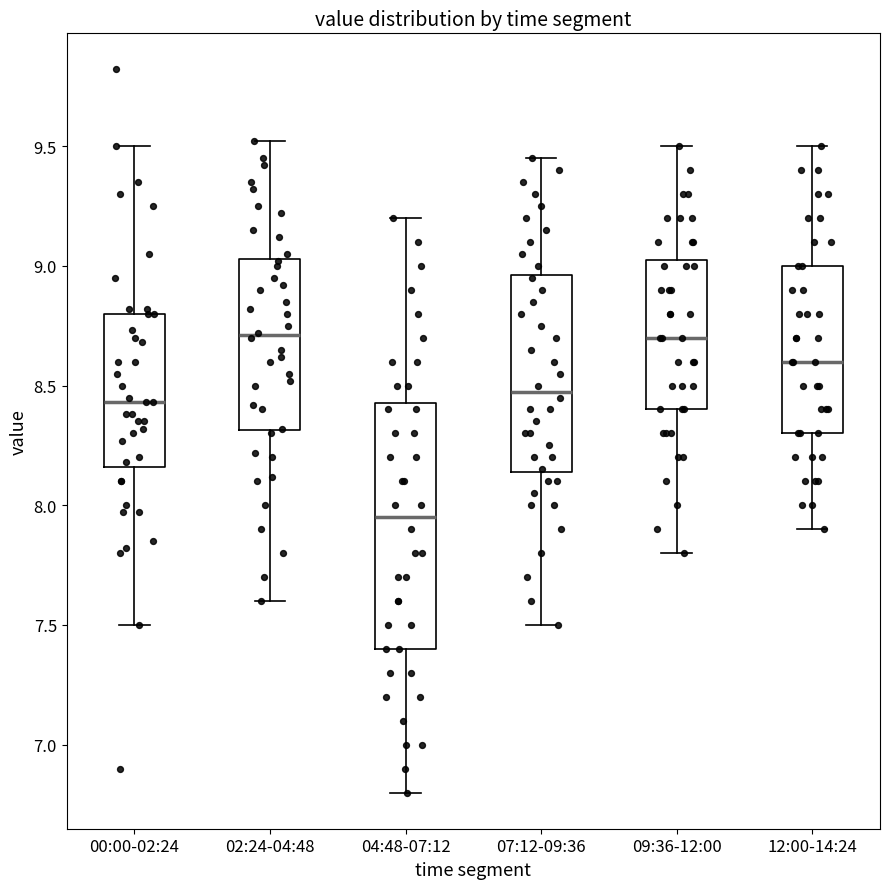

Comparing the boxes themselves (not the whiskers), which one is the tallest?

04:48-07:12